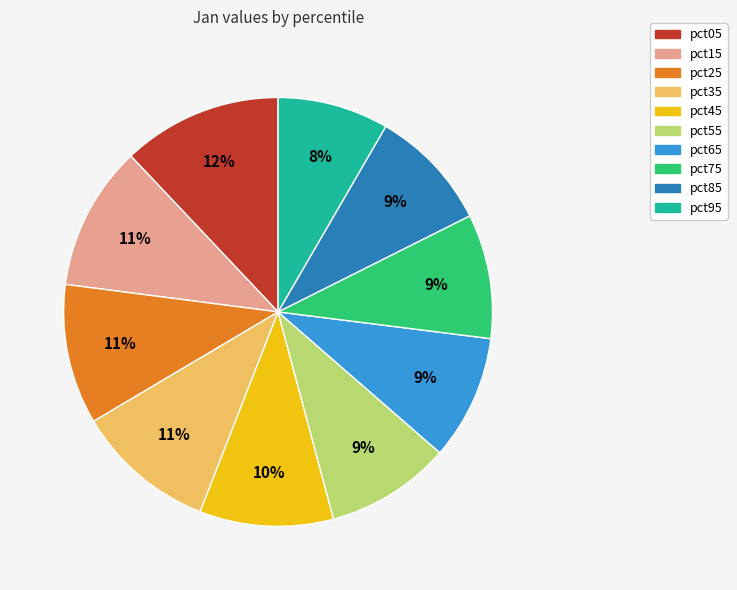

To the nearest percent, what is the combined percentage of pct65 and pct15?

20%